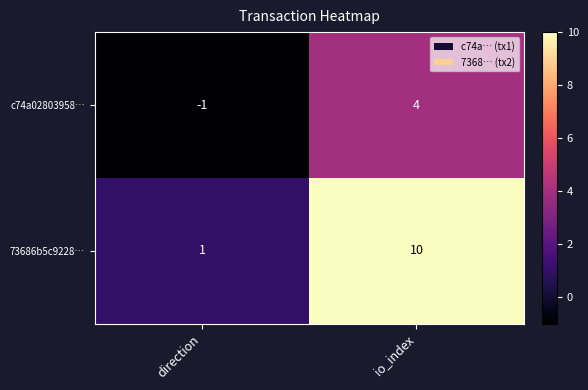

Which series has the largest total across all categories?

73686b5c9228…